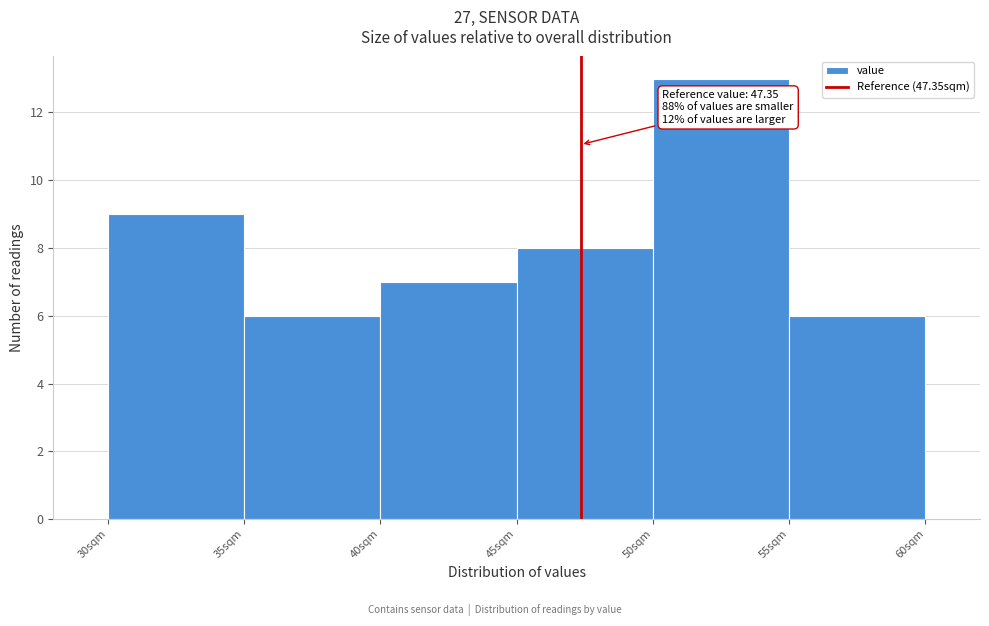

Over which range of the x-axis is the bar tallest?

50 to 55